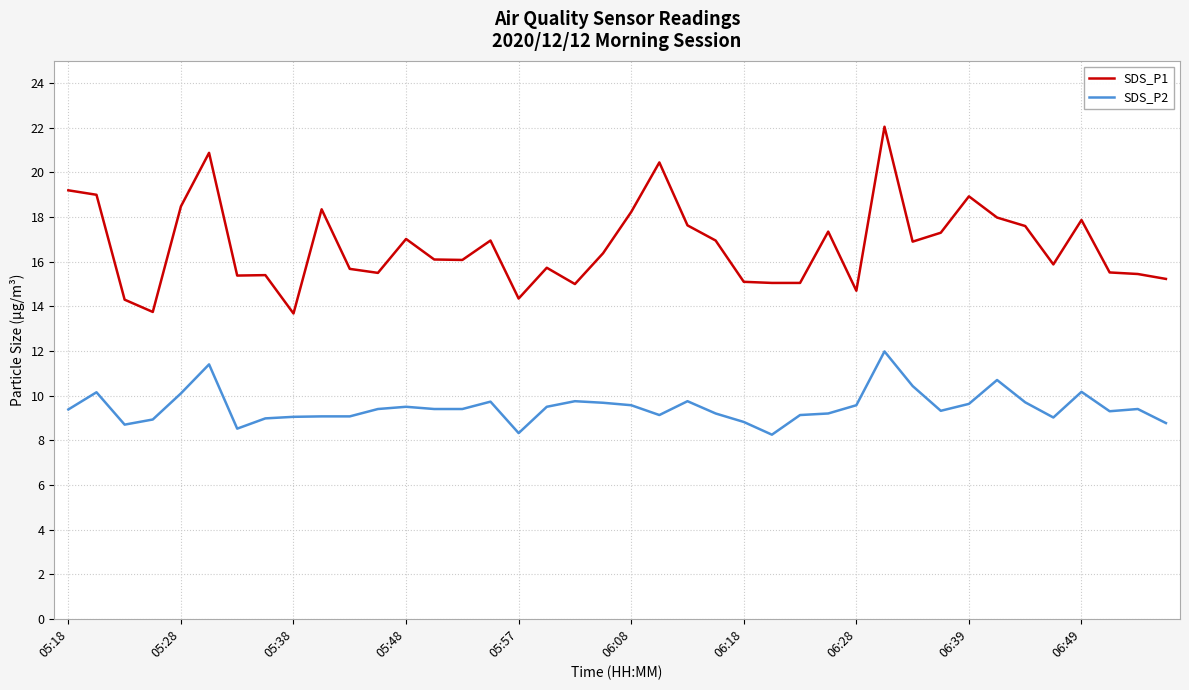

What is the lowest value of the SDS_P1 series?

13.7